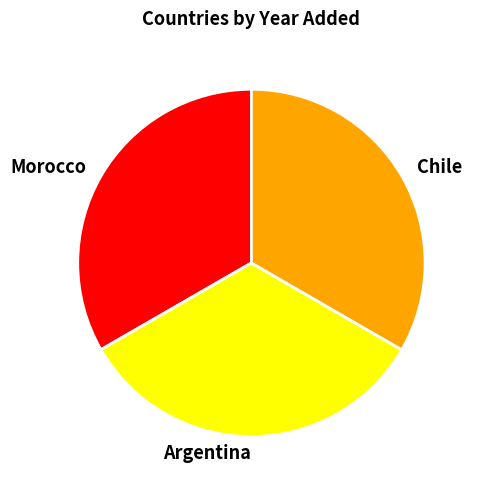

Count the number of slices in the pie.

3